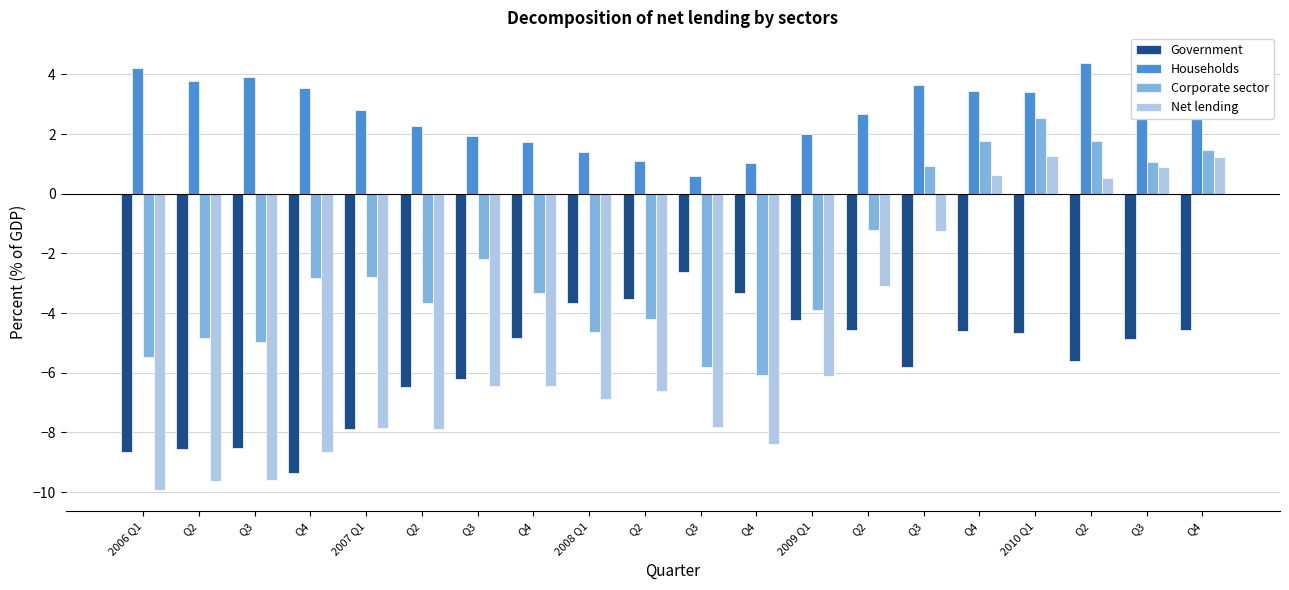

Which has a higher value, 2008 Q1 or 2006 Q1?

2008 Q1